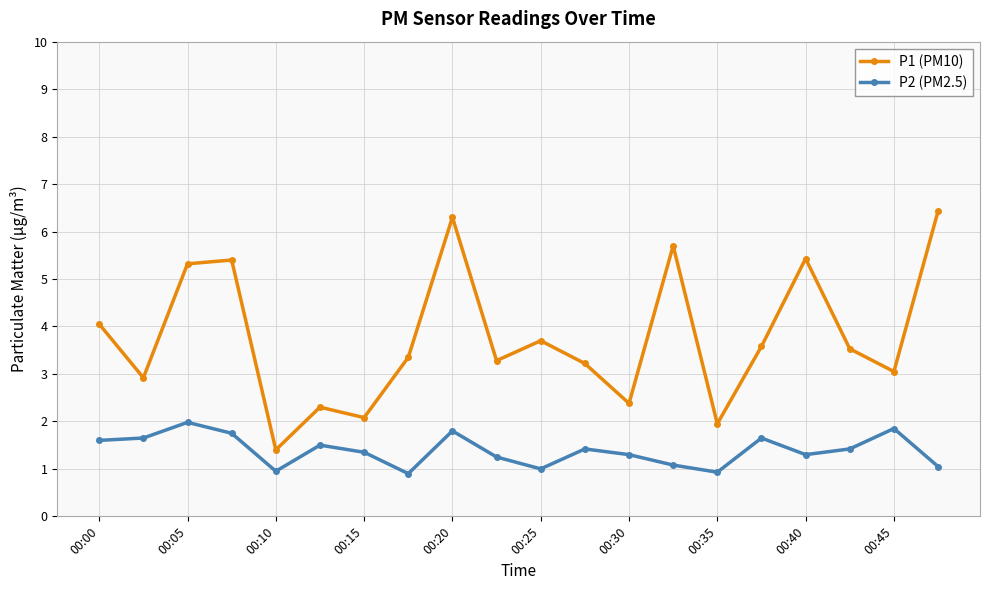

What is the lowest value of the P2 (PM2.5) series?

0.9